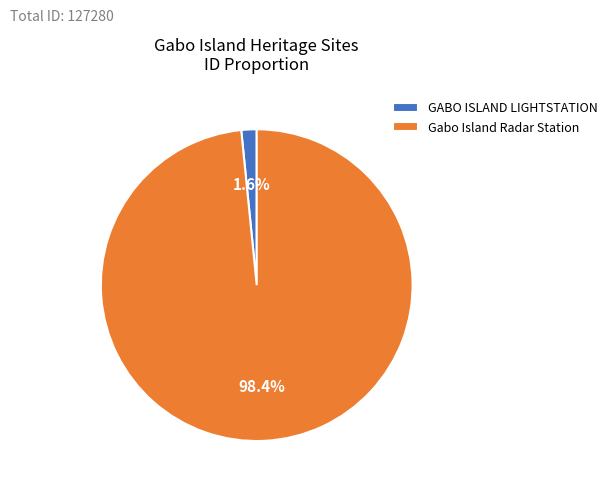

Which category has the biggest portion of the pie?

Gabo Island Radar Station